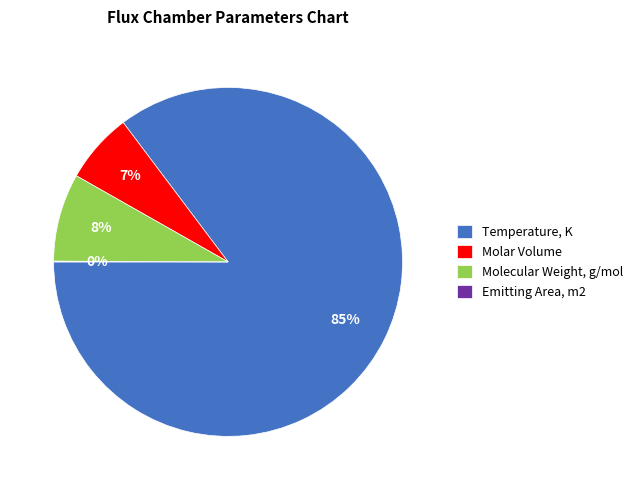

To the nearest percent, what is the difference between the largest and smallest slice percentages?

85%